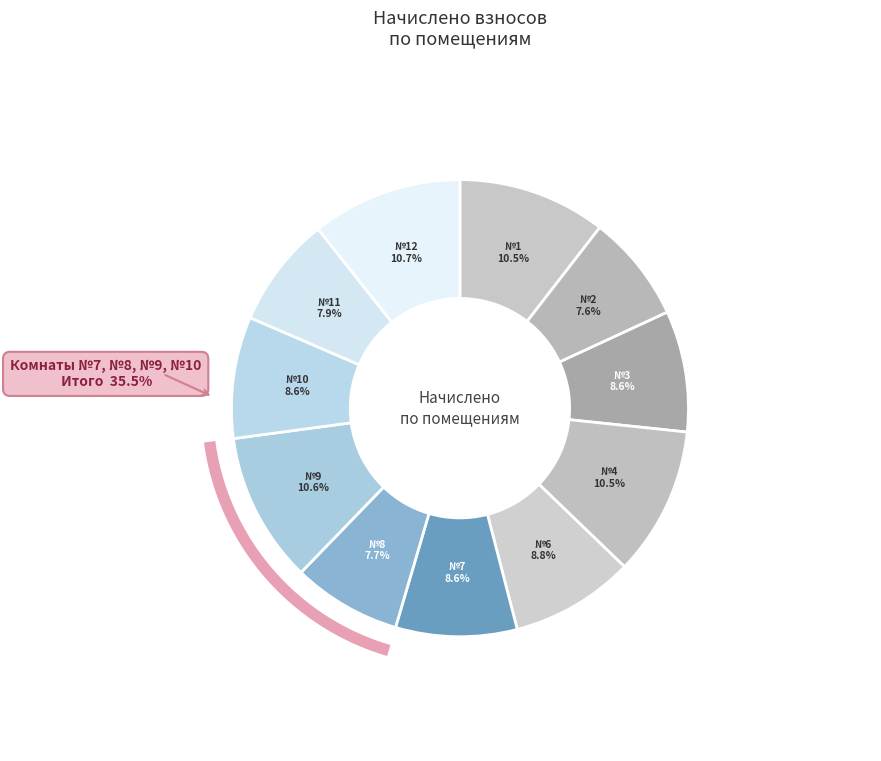

To the nearest percent, what is the combined percentage of 4 and 6?

19%